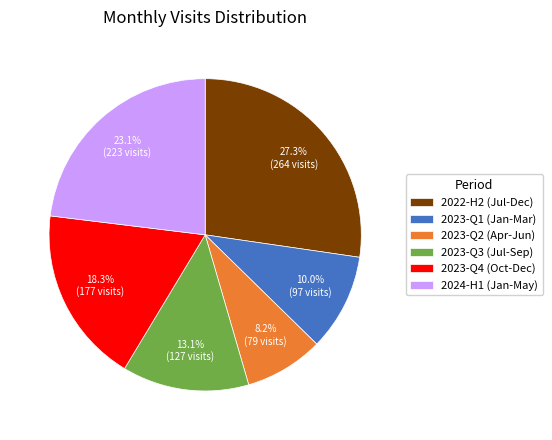

Which category has the smallest portion of the pie?

2023-Q2 (Apr-Jun)